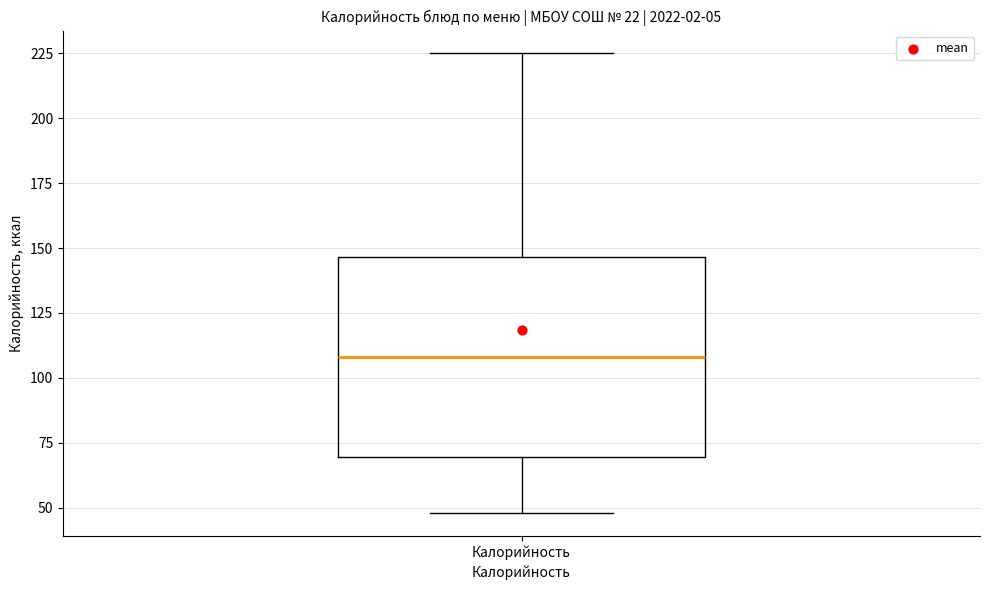

Read this box plot against the y-axis: the position of the median line, the range covered by the box, and the ends of both whiskers. The values are not printed on the chart, so give them approximately, as read against the axis.

median 110, box 70 to 145, whiskers 50 to 225